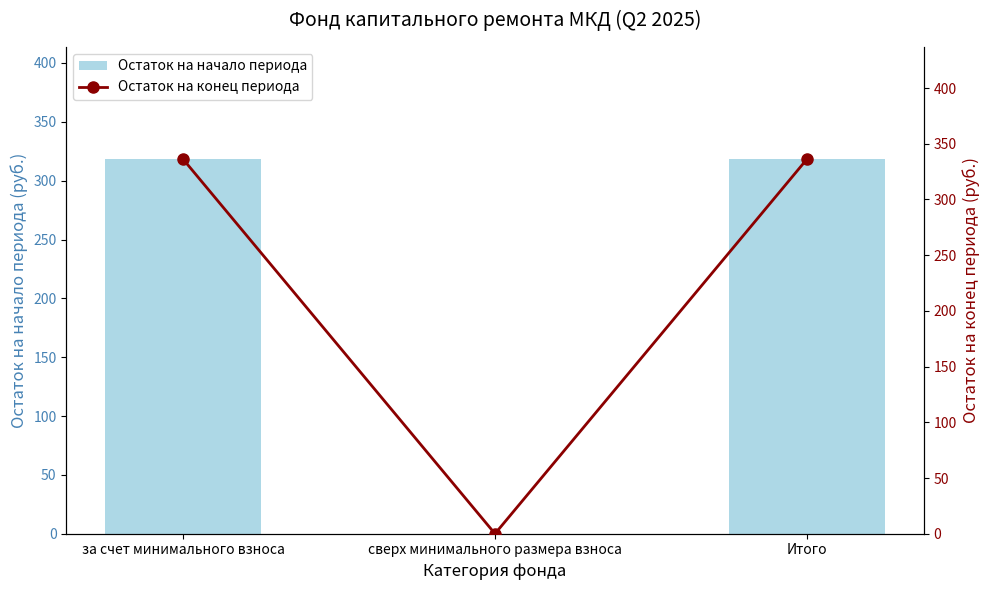

At which label does Остаток на начало периода reach its peak?

за счет минимального взноса